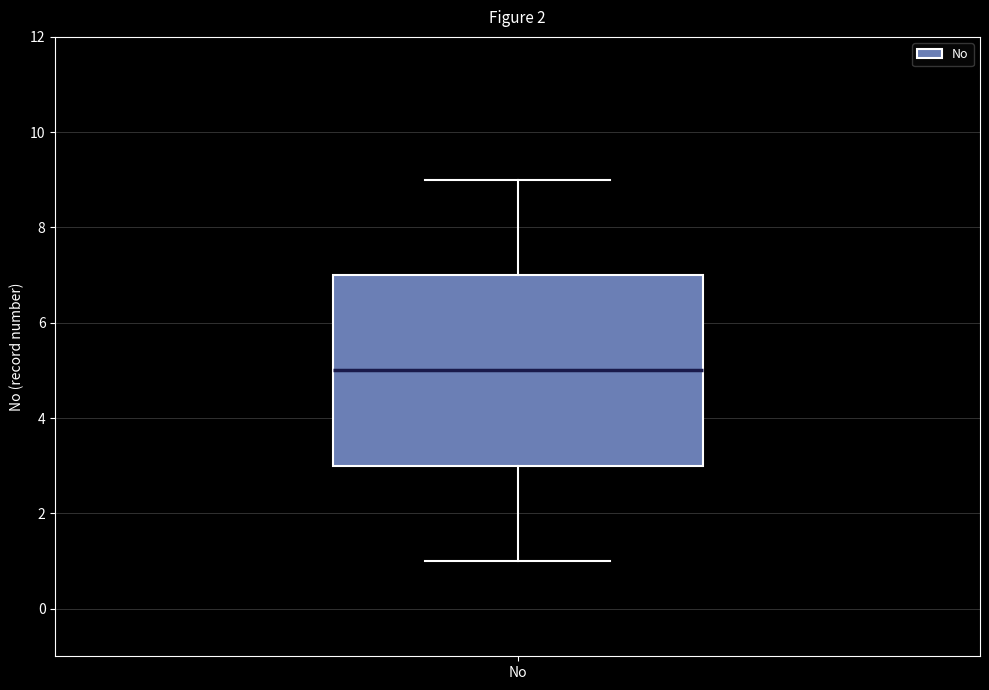

Transcribe this box plot: give where the median line is, the range the box spans, and where the two whiskers end, as read against the y-axis. The values are not printed on the chart, so give them approximately, as read against the axis.

median 5, box 3 to 7, whiskers 1 to 9